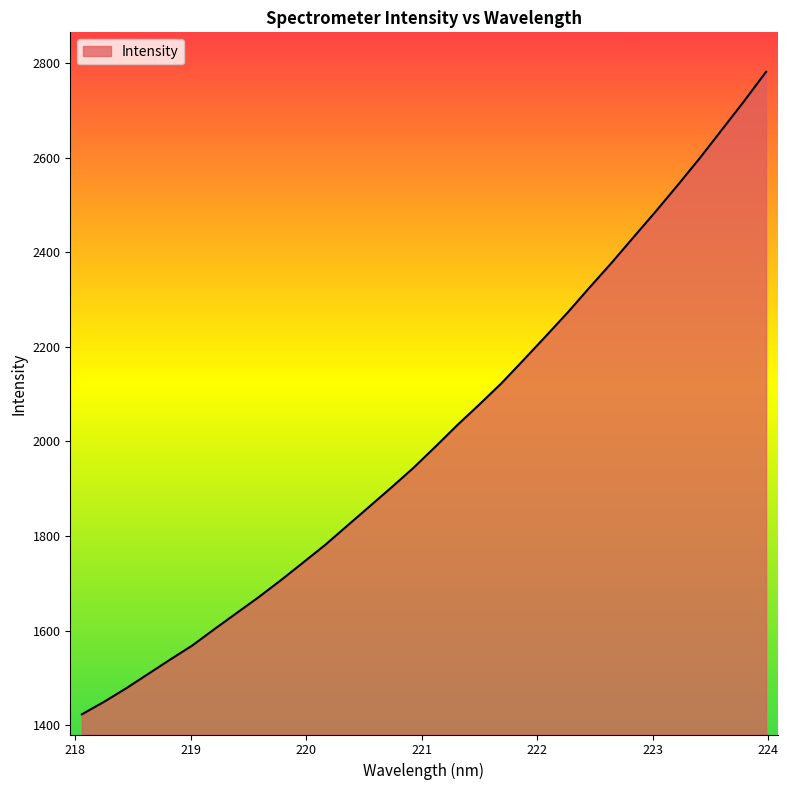

What is the difference between the maximum and minimum values?

1358.8